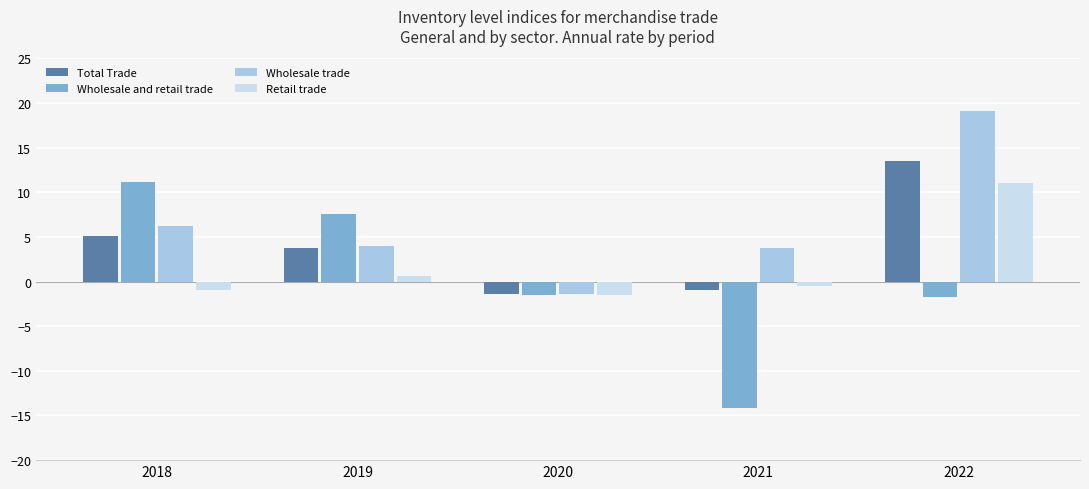

Reading right to left, transcribe all the data shown in this chart.

Total Trade: 13.5	-0.9	-1.4	3.8	5.1
Wholesale and retail trade: -1.7	-14.2	-1.5	7.6	11.2
Wholesale trade: 19.1	3.7	-1.4	4.0	6.2
Retail trade: 11.0	-0.5	-1.5	0.6	-1.0